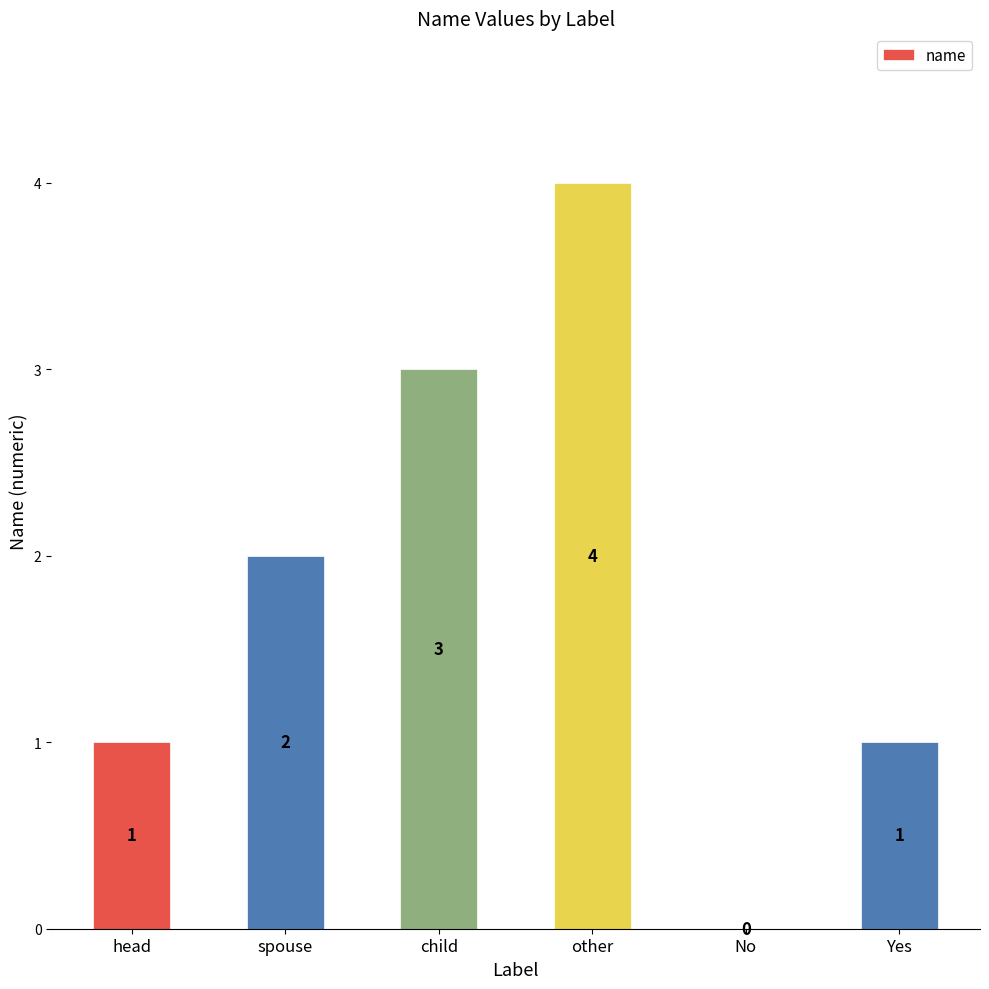

What is the sum of all values?

11